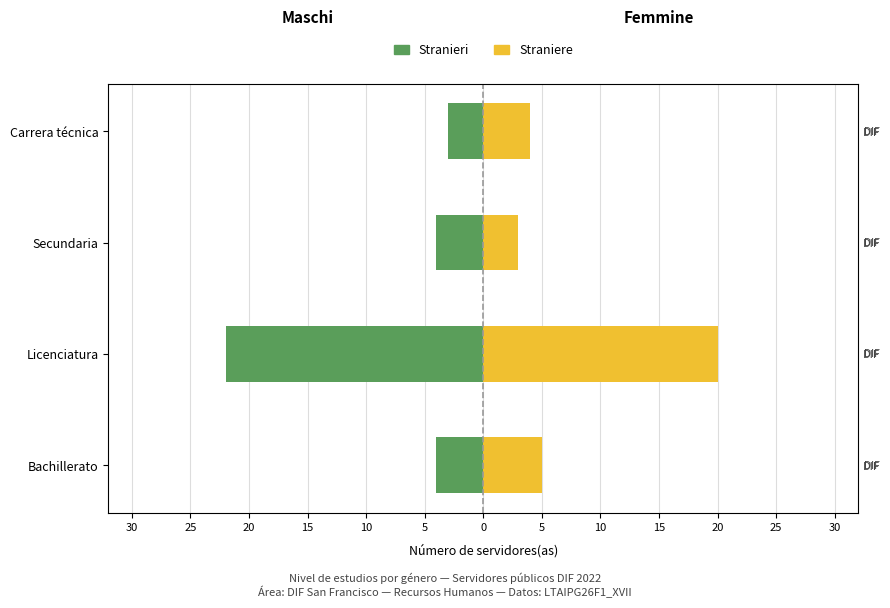

Reading right to left, list all the values displayed in this chart.

Stranieri: -3	-4	-22	-4
Straniere: 4	3	20	5